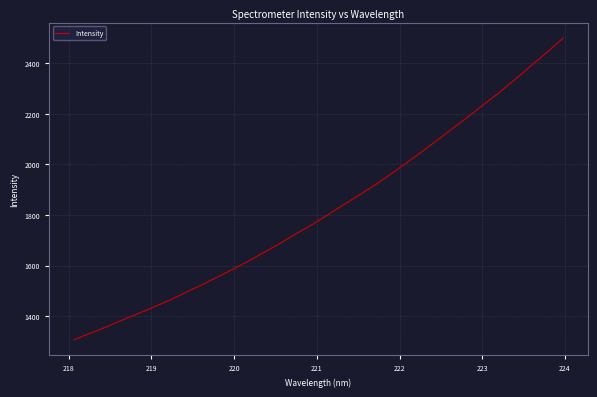

What is the difference between the maximum and second lowest values?

1170.3